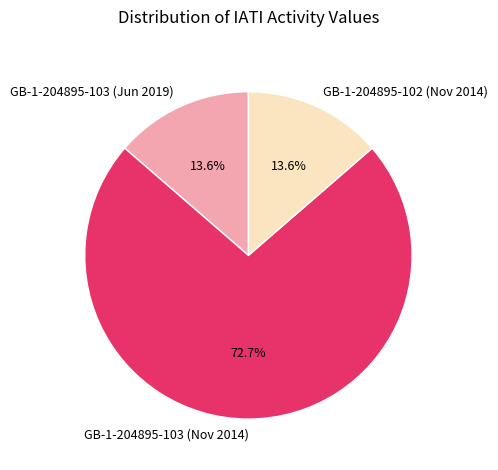

Which slice is the largest?

GB-1-204895-103 (Nov 2014)